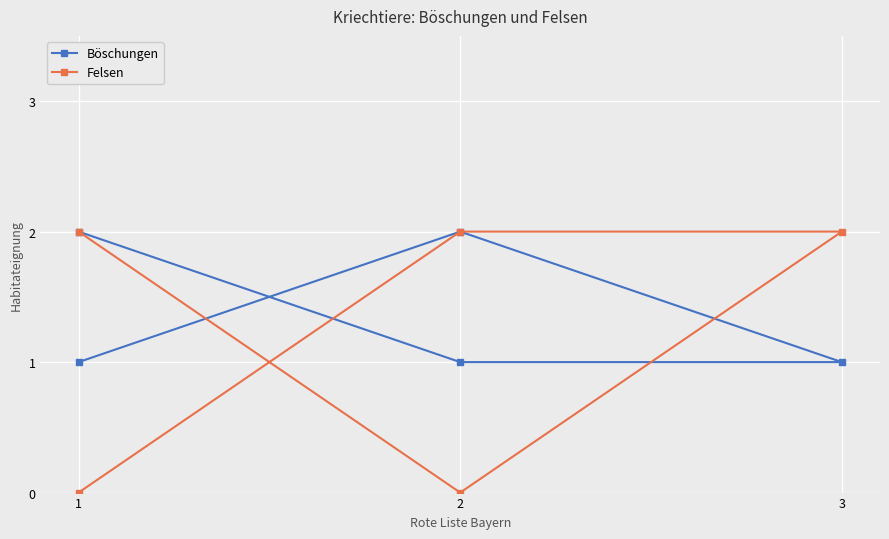

What is the sum of the Felsen values at 1 and 4?

2